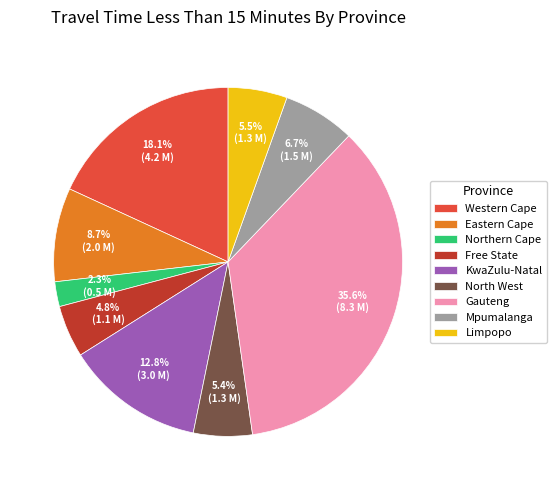

Does Mpumalanga account for over 50% of the chart?

No